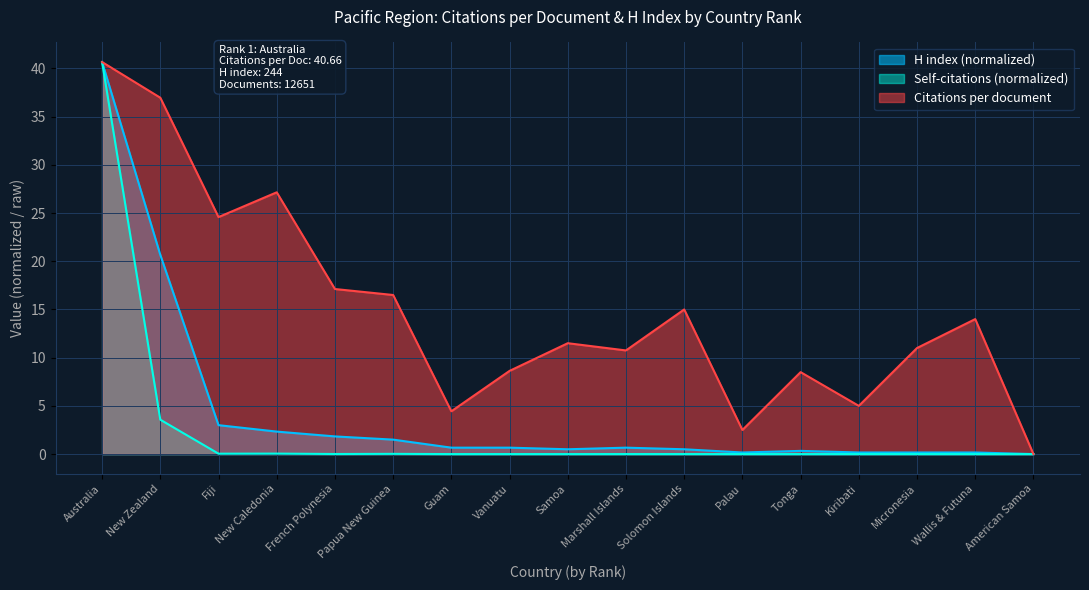

How many data points does each series have?

17